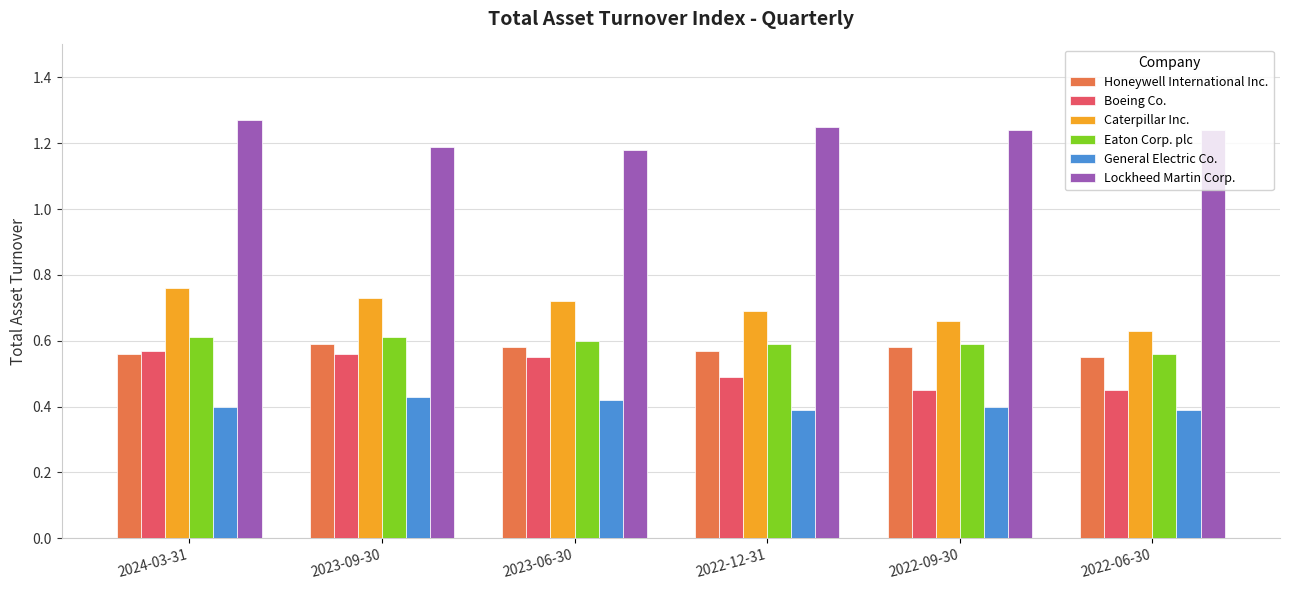

How many Boeing Co. values are between 0 and 1?

6